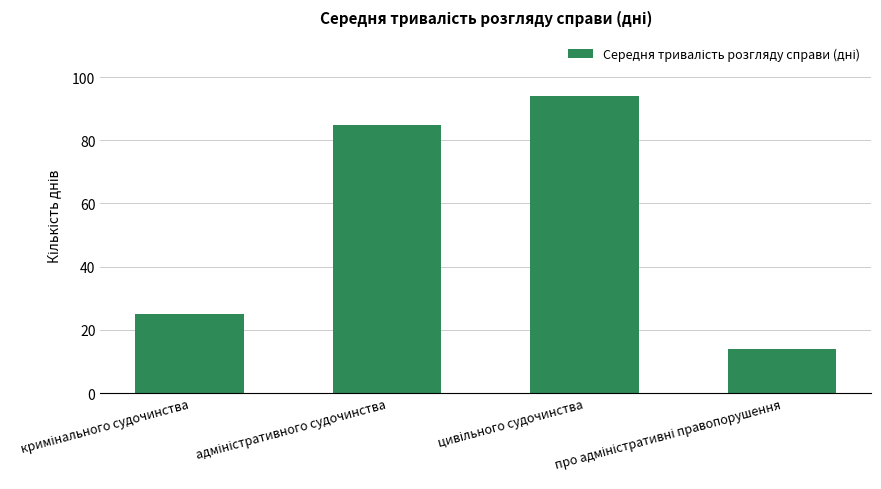

Count the number of categories in the chart.

4